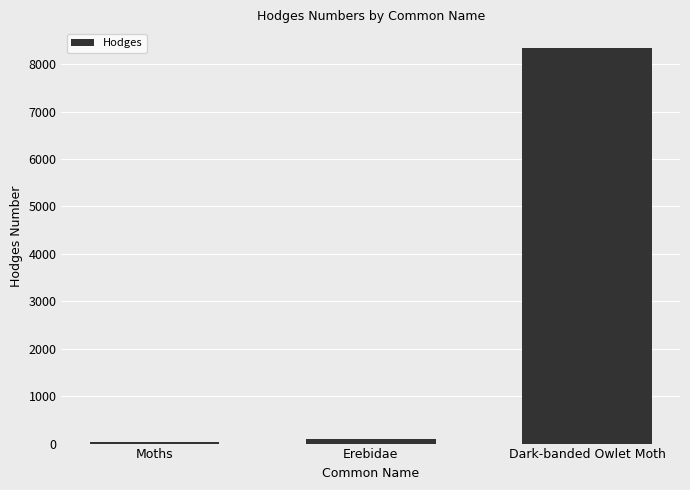

Read the value at Erebidae.

93.2